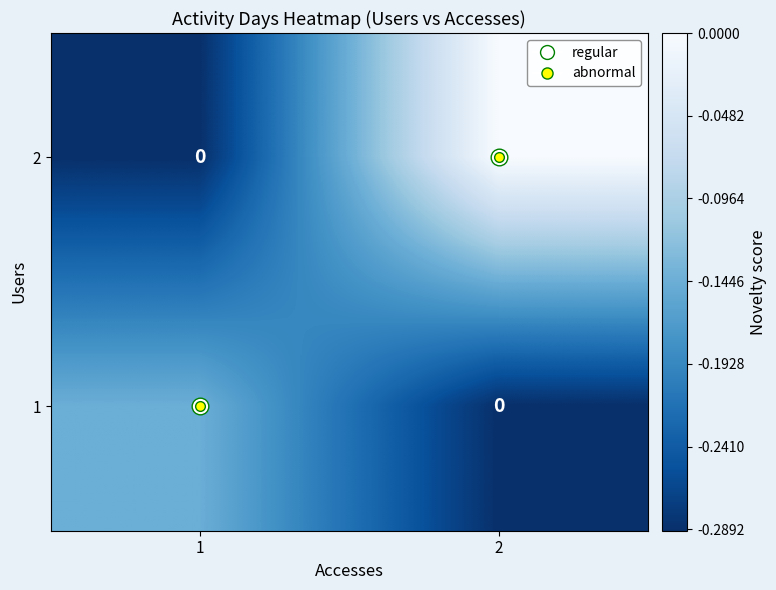

How many distinct data groups are displayed?

2